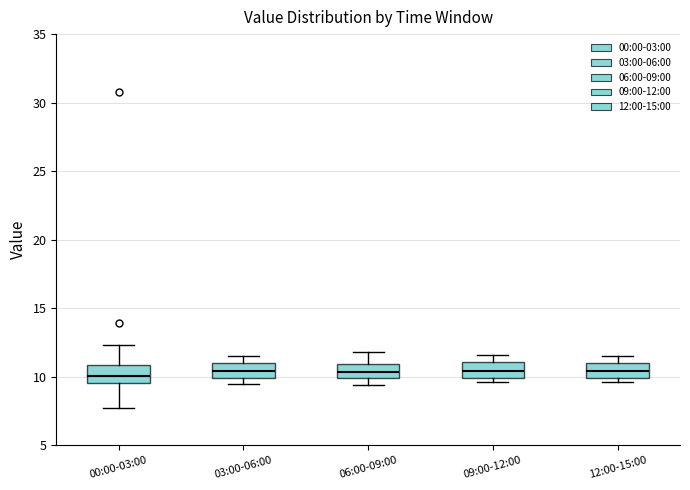

Where does the median line of the box for 00:00-03:00 sit on the y-axis? The values are not printed on the chart, so give them approximately, as read against the axis.

10.0